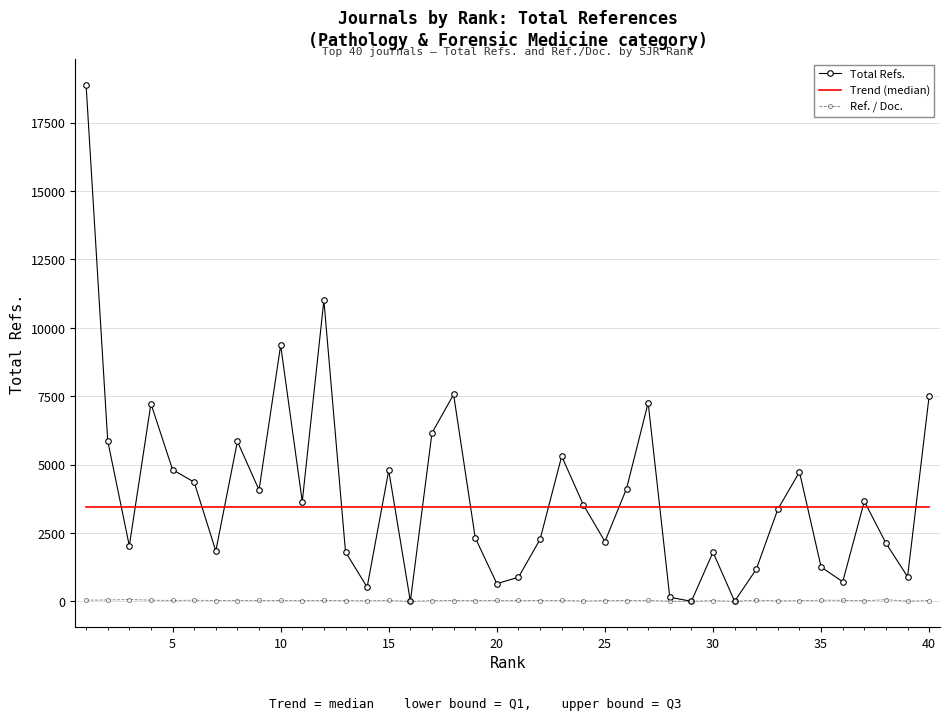

What is the sum of all Ref. / Doc. values?

1106.0